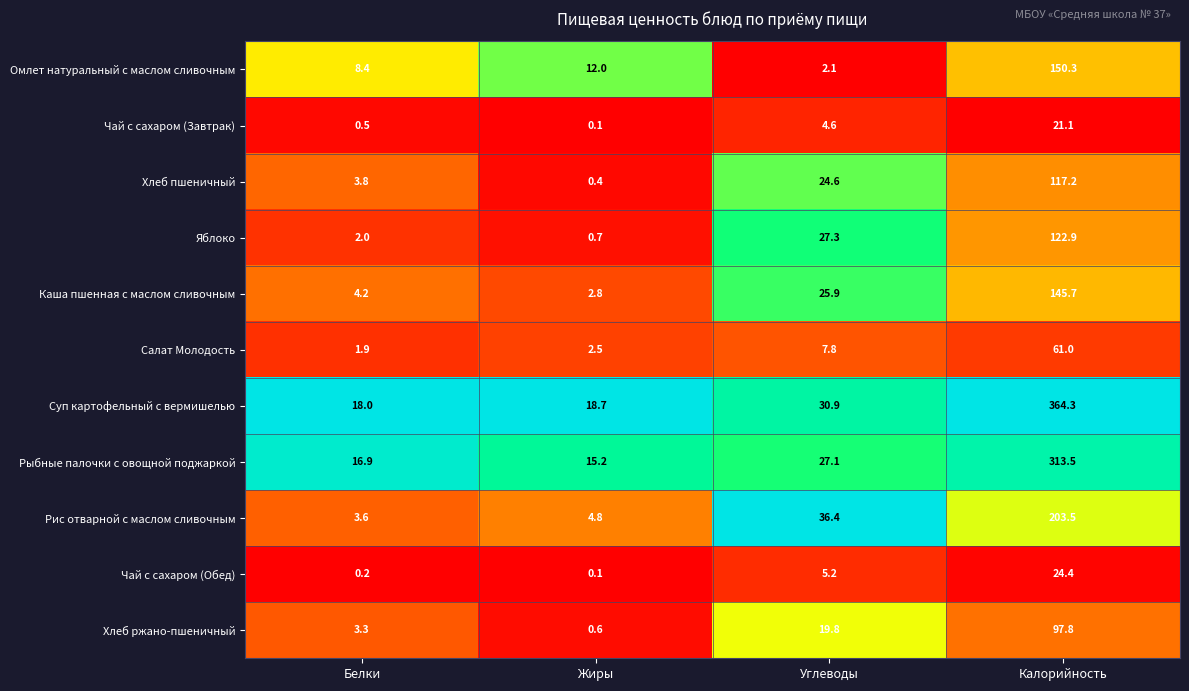

What is the spread (max minus min) of values at Жиры?

18.6